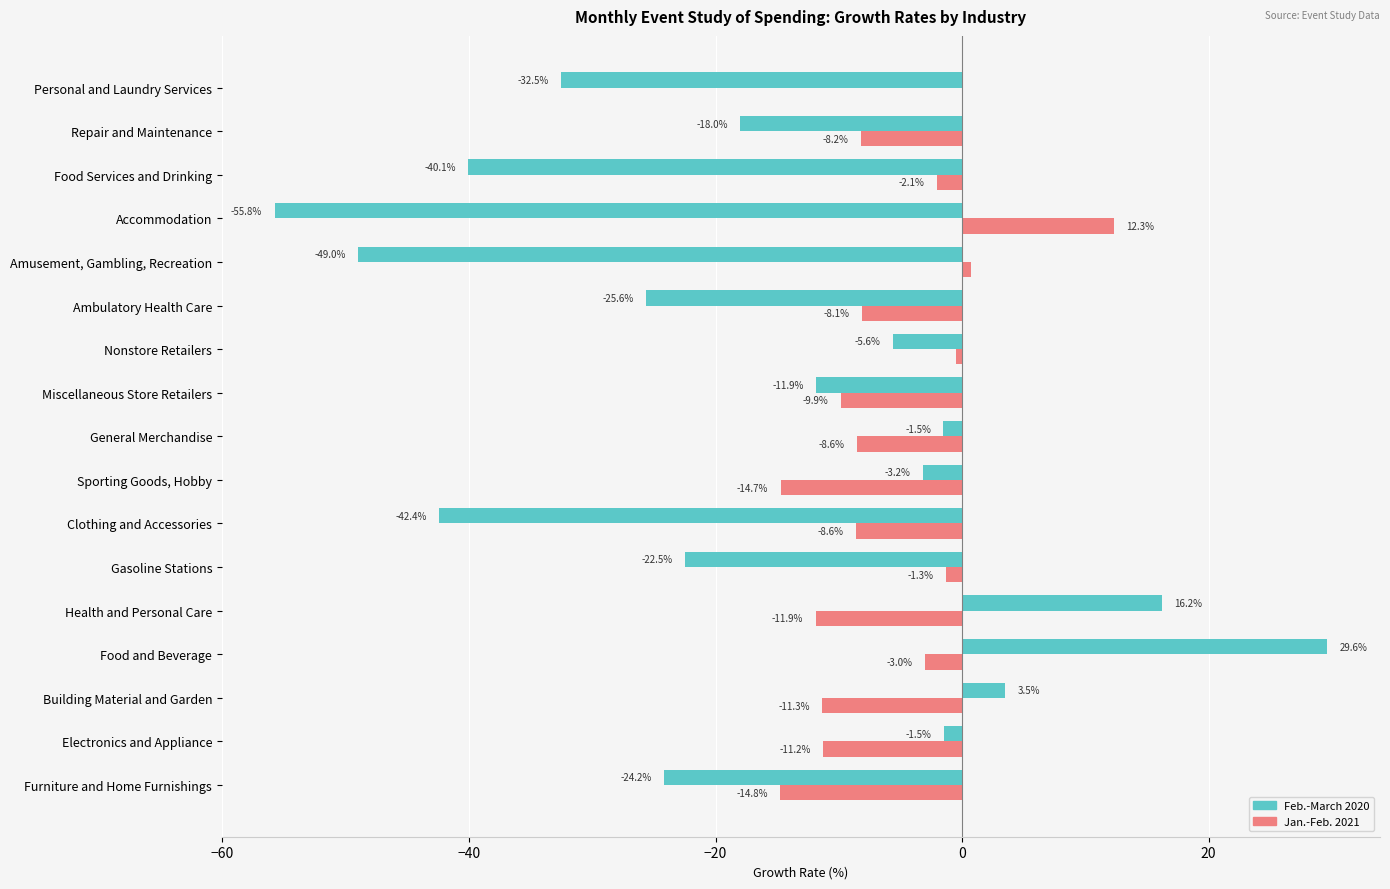

What is the greatest value displayed?

29.6